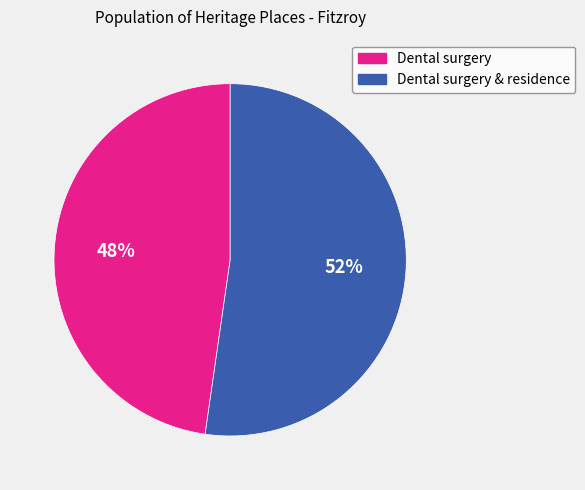

To the nearest percent, what is the average slice percentage?

50%